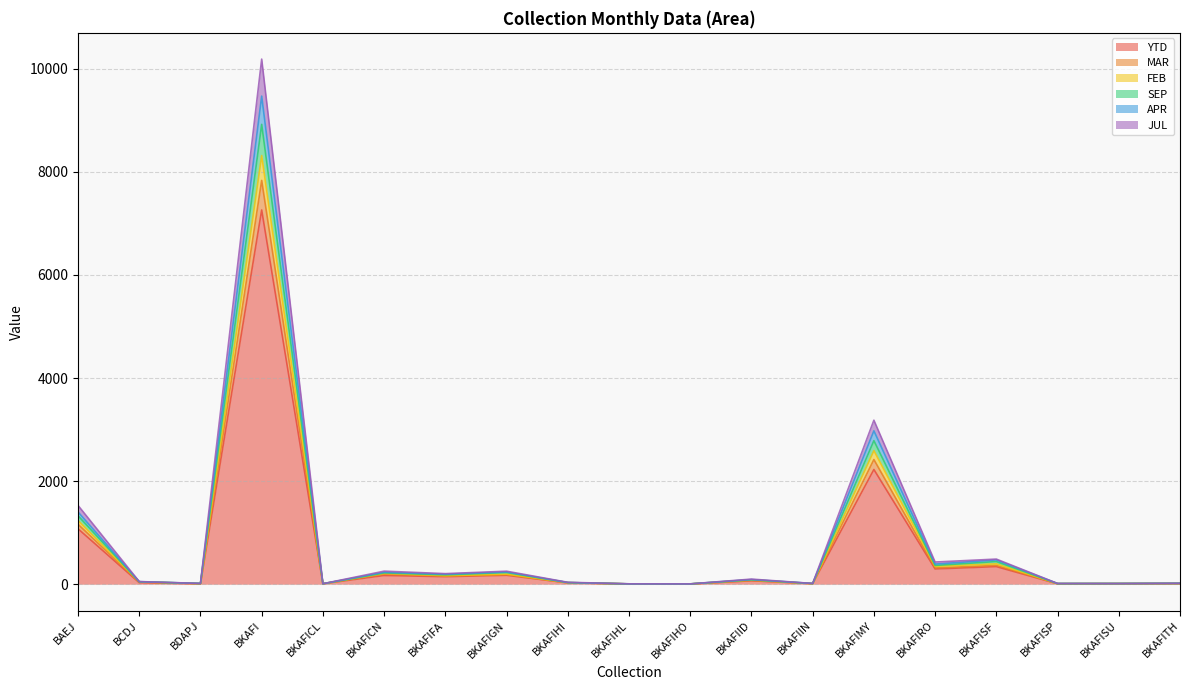

What position from the right is BDAPJ?

17